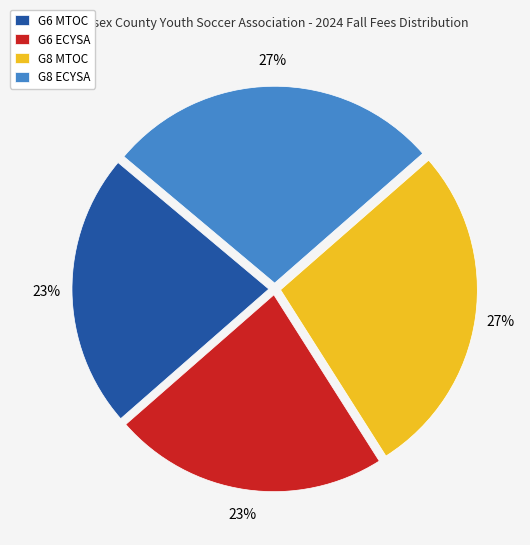

To the nearest percent, what percentage of the pie is G8 MTOC?

27%